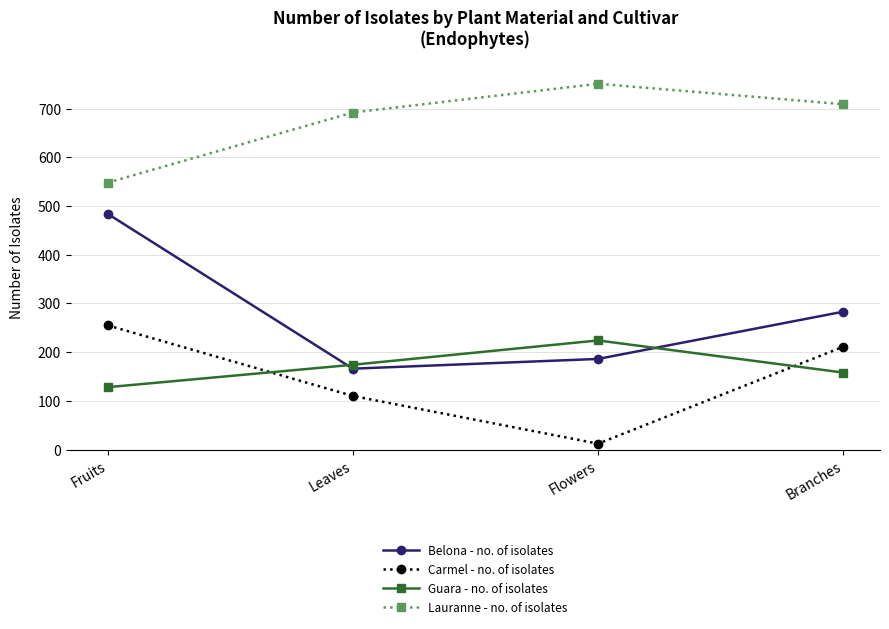

At how many categories does at least one series exceed 183?

4